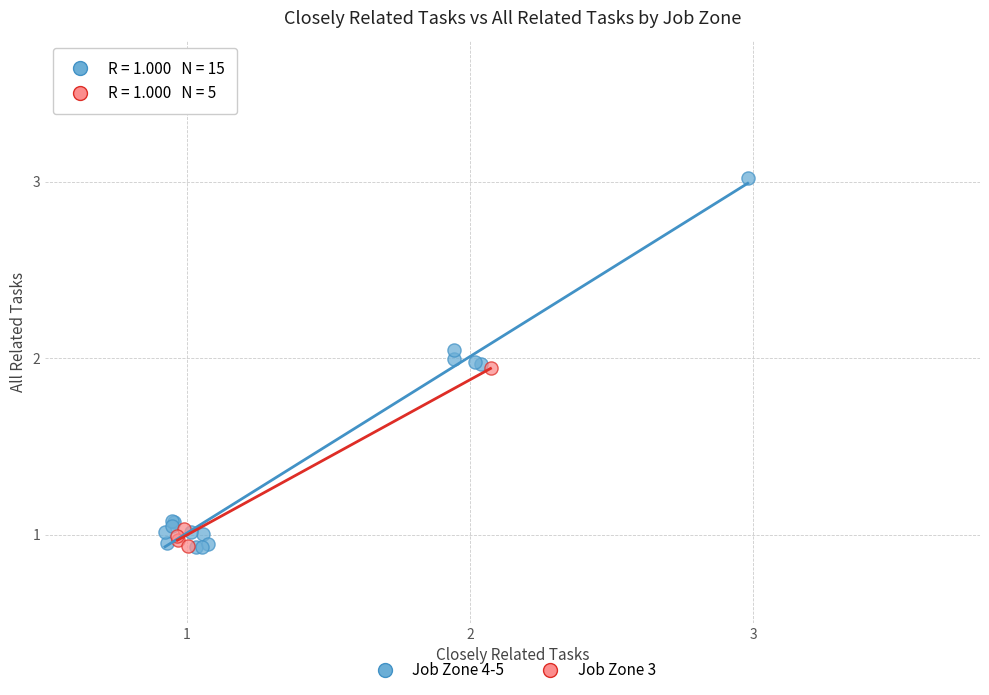

Which series reaches the maximum Y coordinate?

Job Zone 4-5